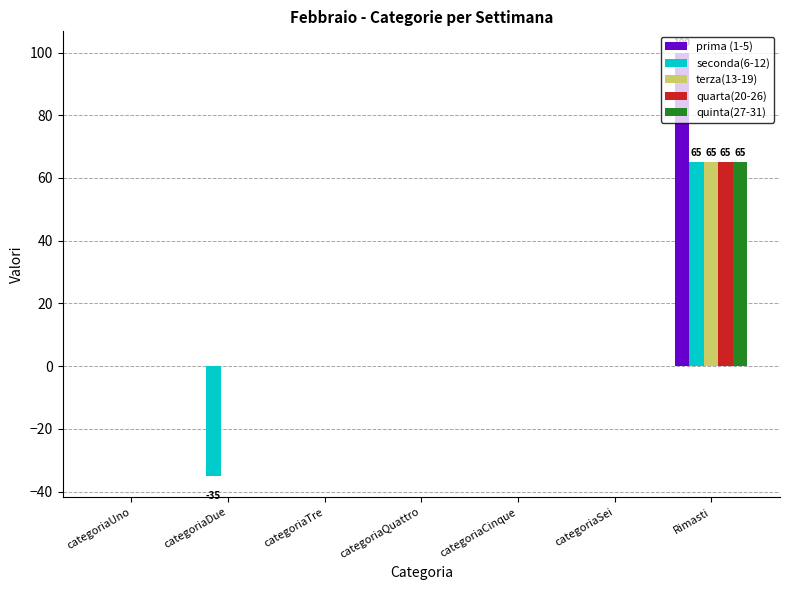

What is the greatest value displayed?

100